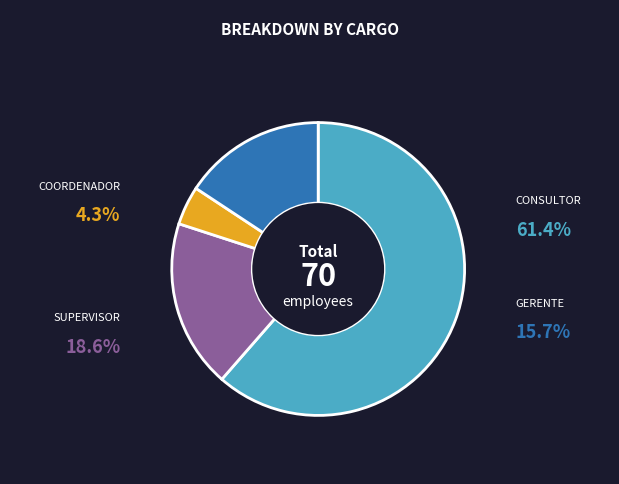

Is the sum of SUPERVISOR and GERENTE greater than half?

No